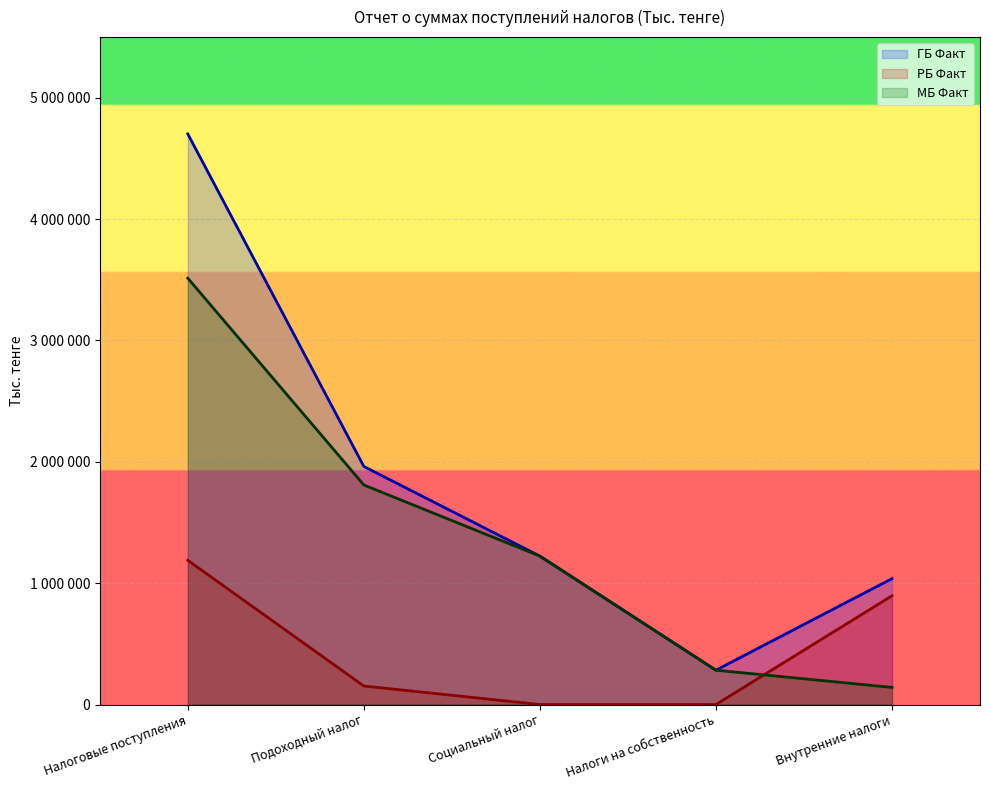

List the series in order of their peak value, lowest first.

РБ Факт, МБ Факт, ГБ Факт